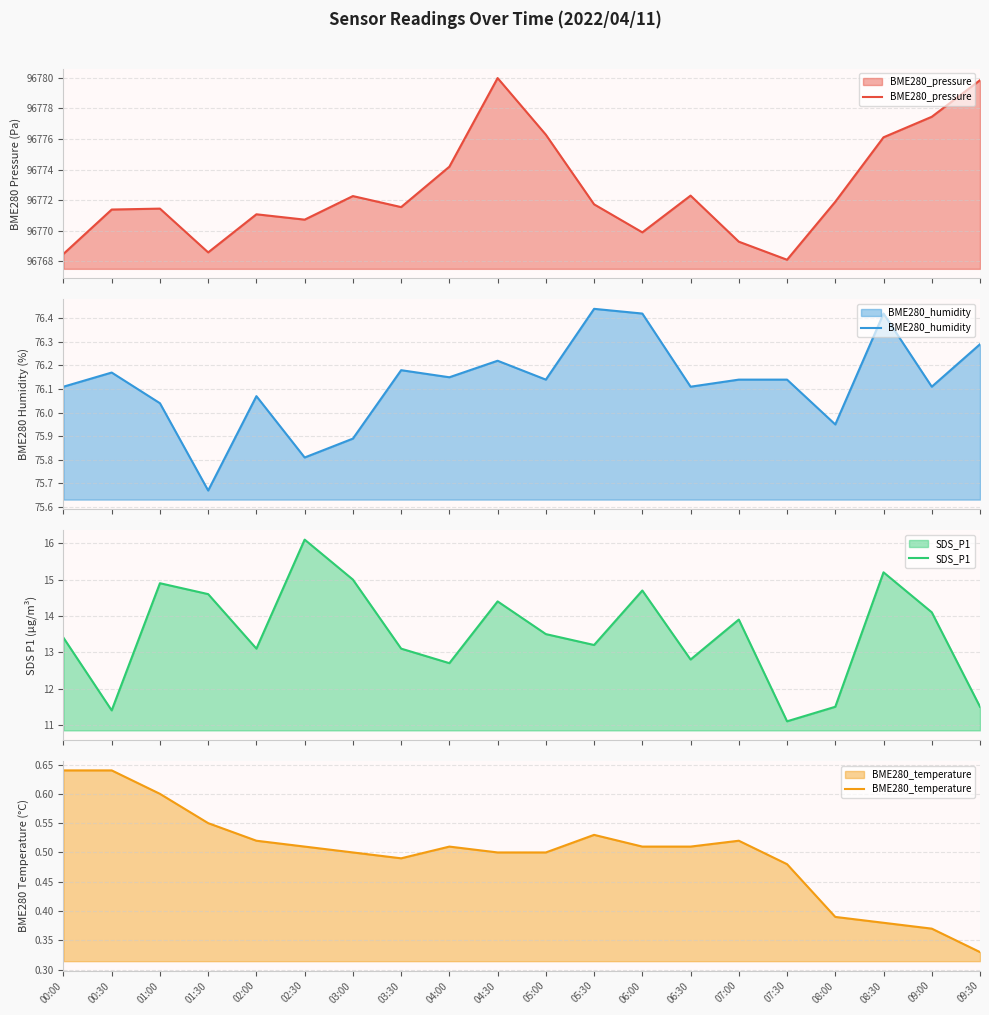

List the labels in order of BME280_pressure value, smallest first.

07:30, 00:00, 01:30, 07:00, 06:00, 02:30, 02:00, 00:30, 01:00, 03:30, 05:30, 08:00, 03:00, 06:30, 04:00, 08:30, 05:00, 09:00, 09:30, 04:30